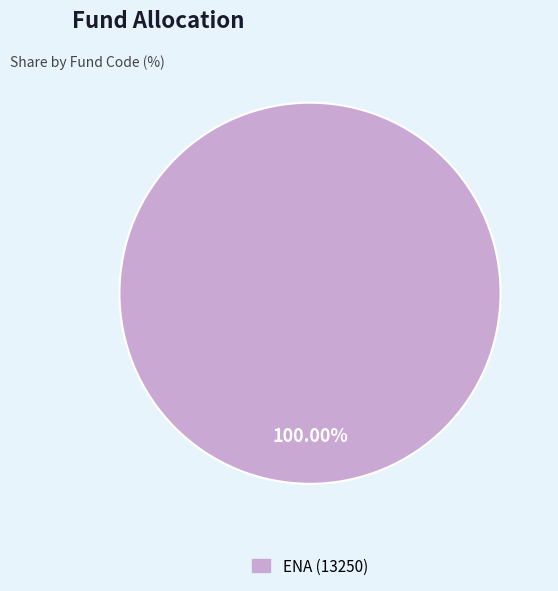

How many slices are in this pie chart?

1